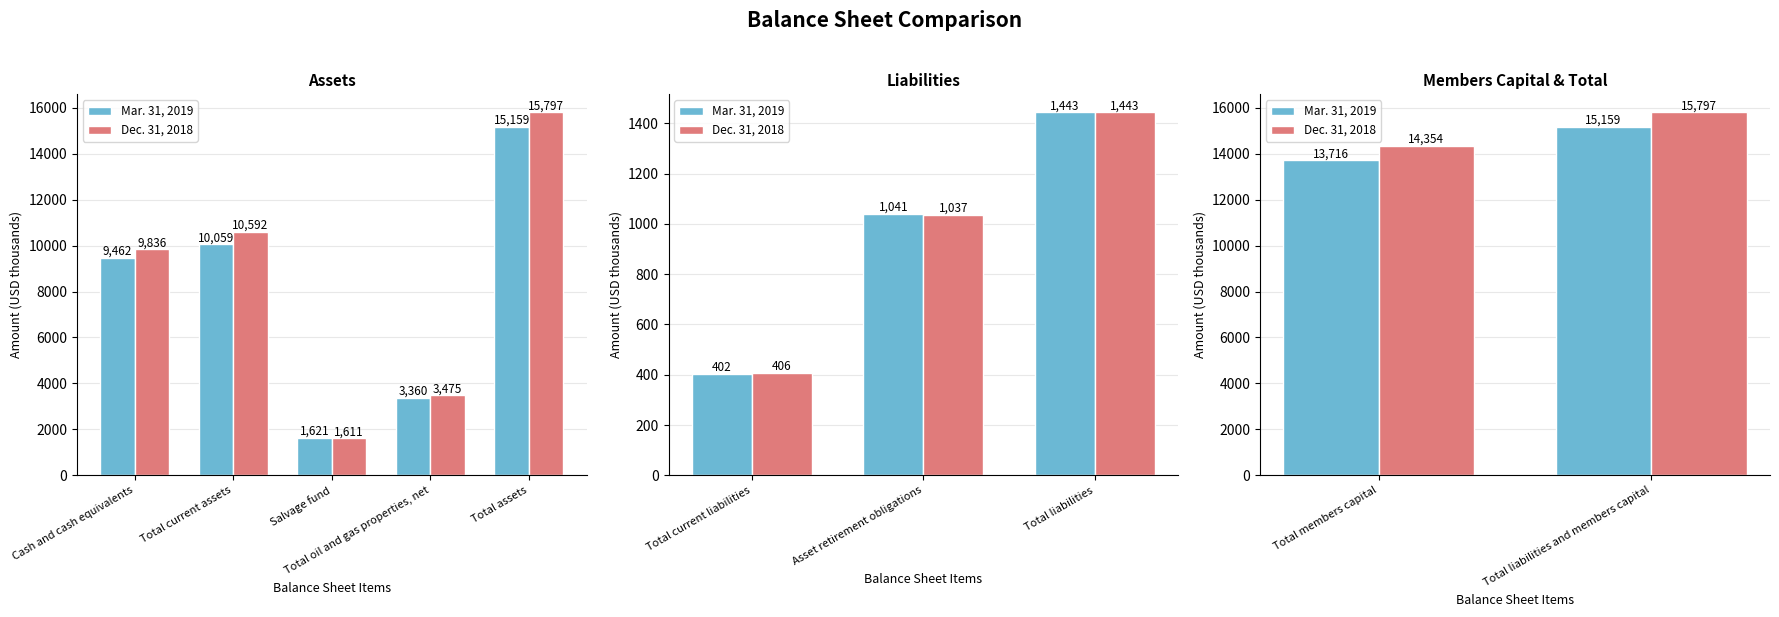

How many Mar. 31, 2019 values are between 13716 and 15159?

2